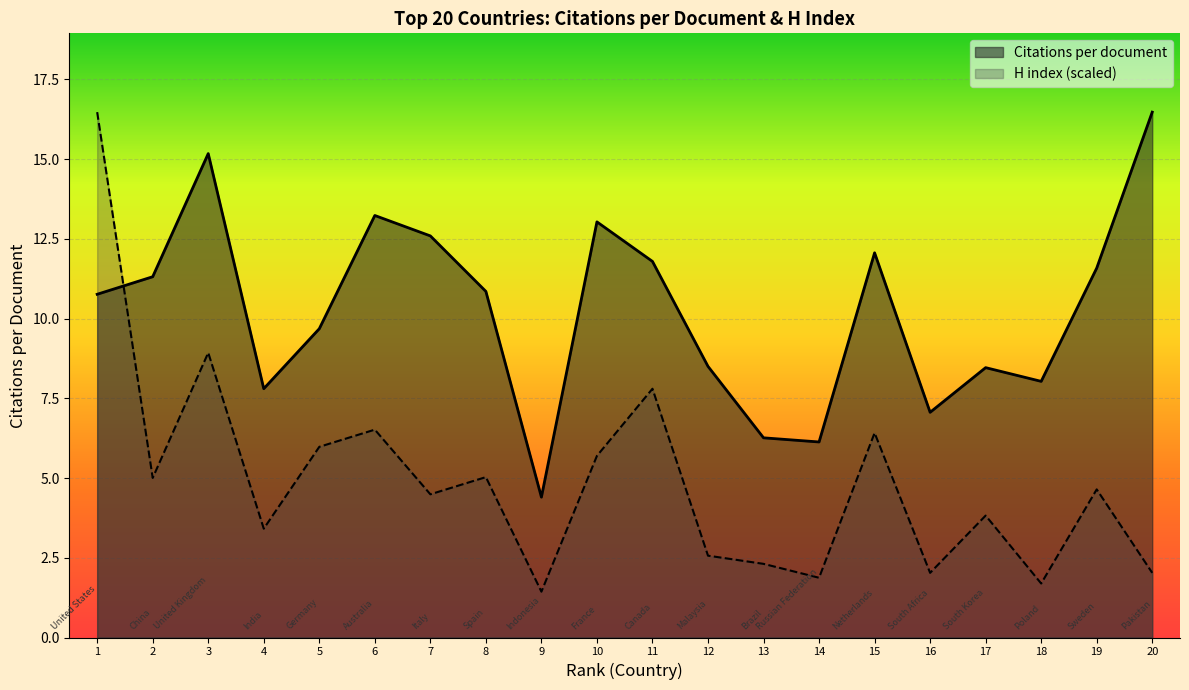

What is the average value of the Citations per document series?

10.3